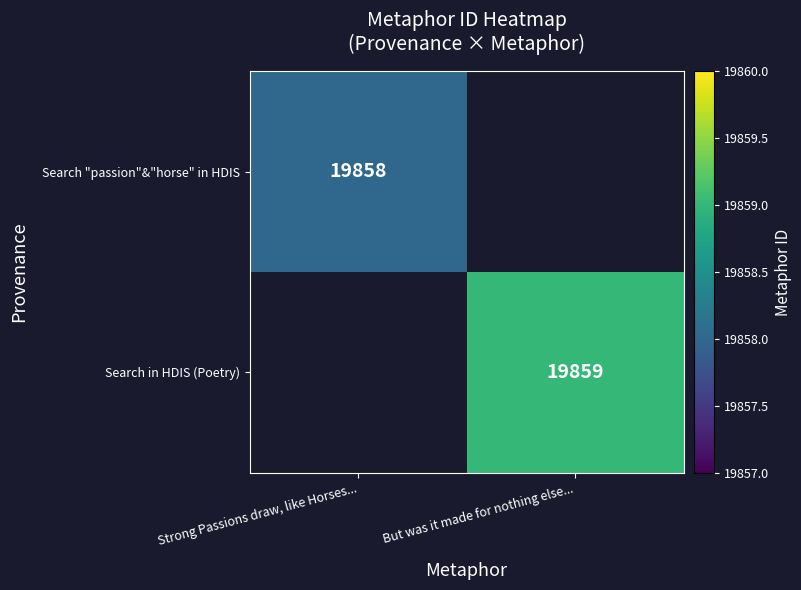

The Search in HDIS (Poetry) series shows 6819 at But was it made for nothing else.... True or false?

False